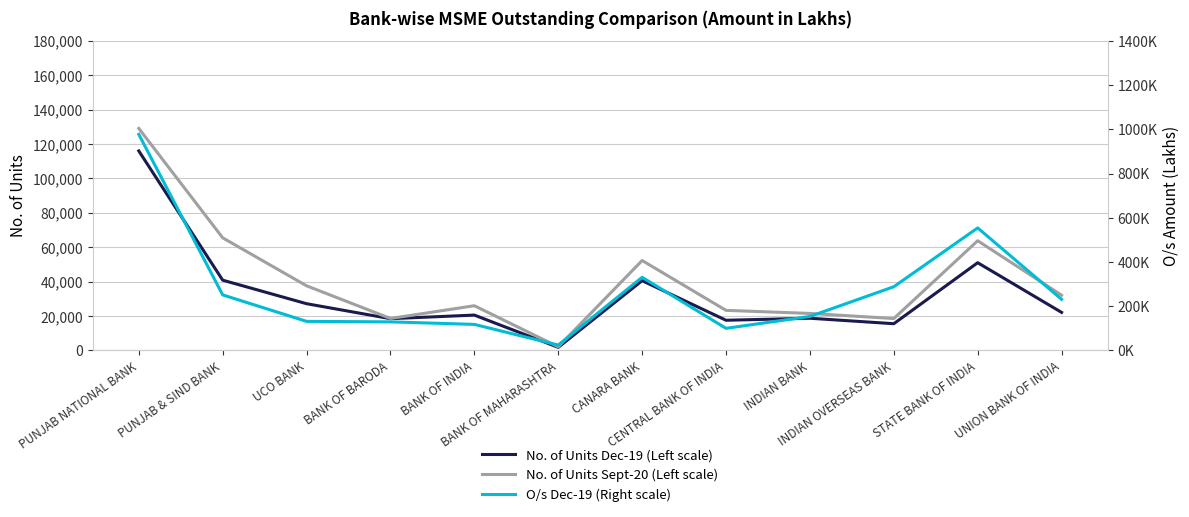

What is the value of the O/s Dec-19 (Right scale) point at the 5th from the left?

117692.0